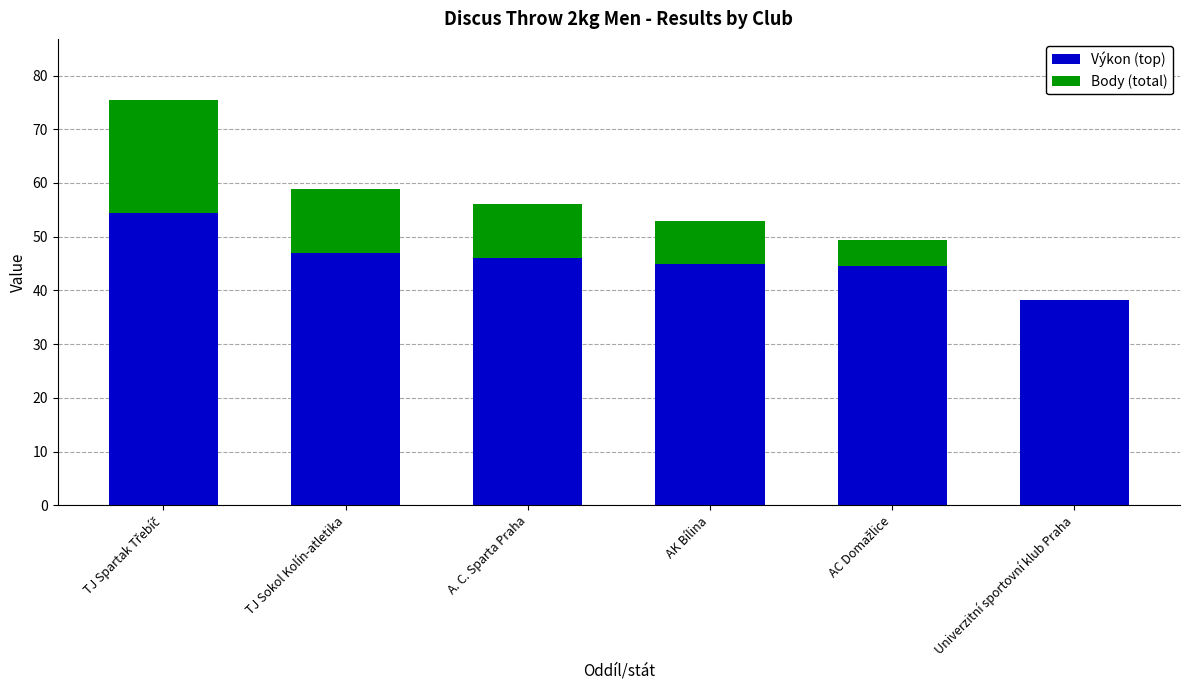

The value of Výkon (top) at Univerzitní sportovní klub Praha is 38.2. True or false?

True